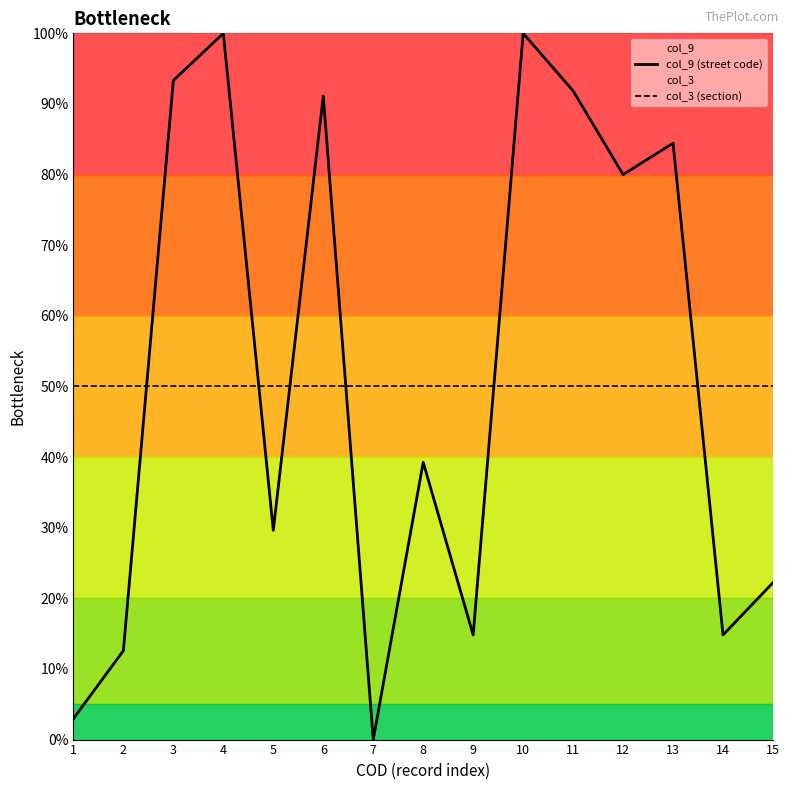

After their last crossing, which series has the higher values: col_3 (section) or col_9 (street code)?

col_3 (section)